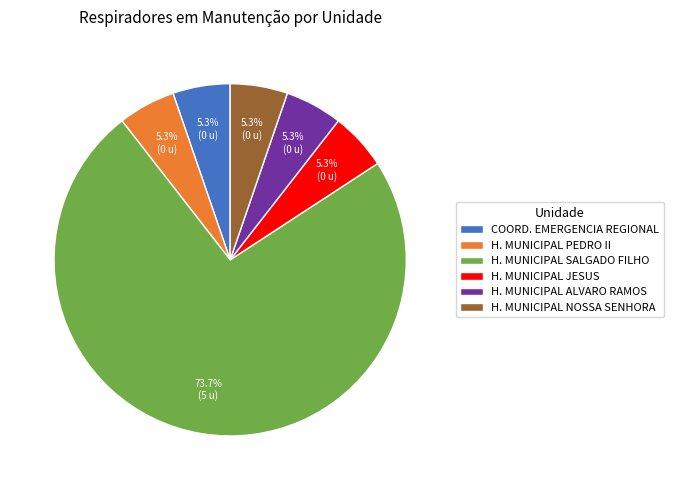

Which slice is the largest?

H. MUNICIPAL SALGADO FILHO